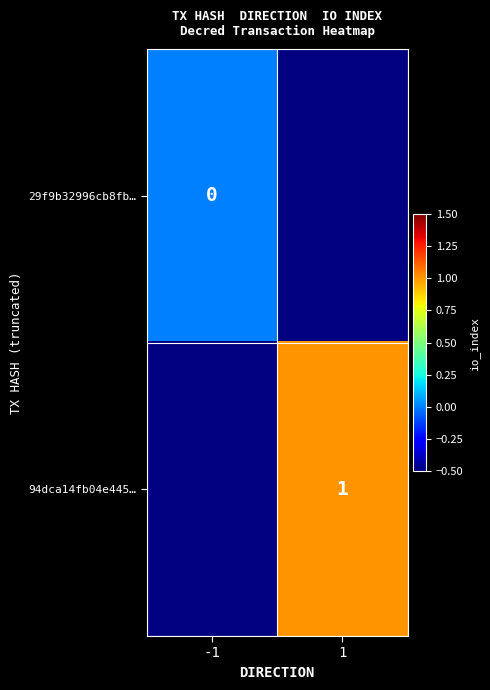

True or false: 94dca14fb04e445… has a value of 0 at 1.

False